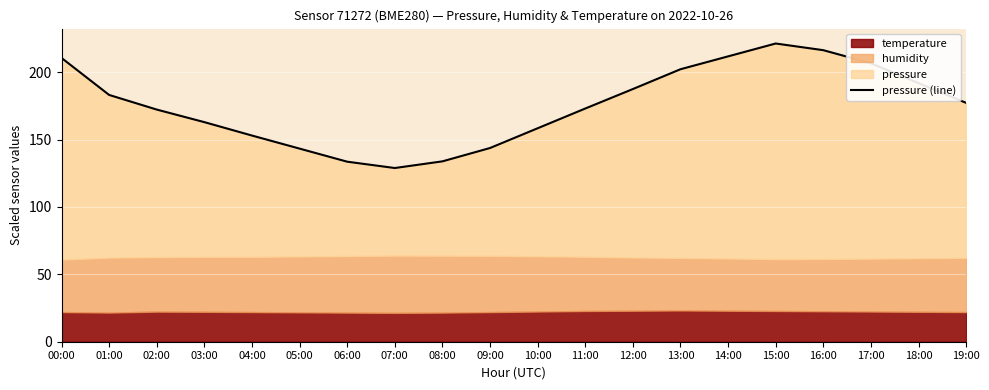

Approximately how many times larger is the value at 13:00 compared to 01:00?

1.1